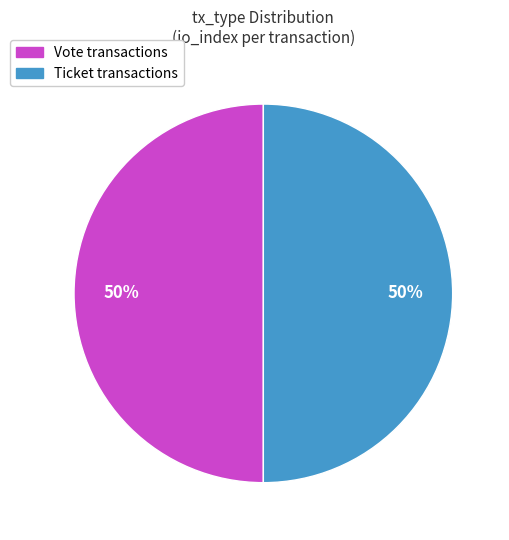

Rank the categories by value from highest to lowest.

Vote (io_index=1), Ticket (io_index=0)